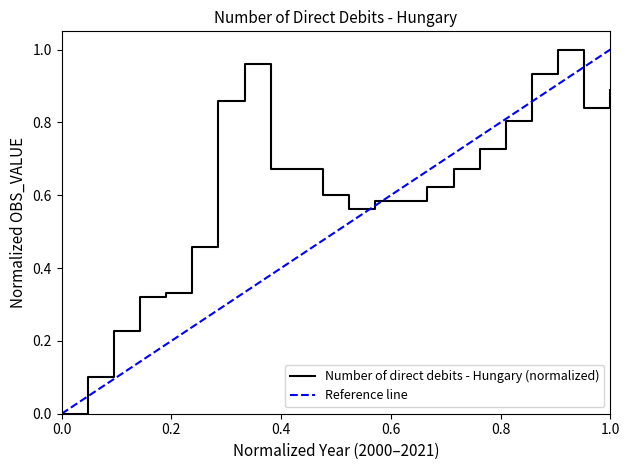

What is the value of the 15th point from the left?

0.6